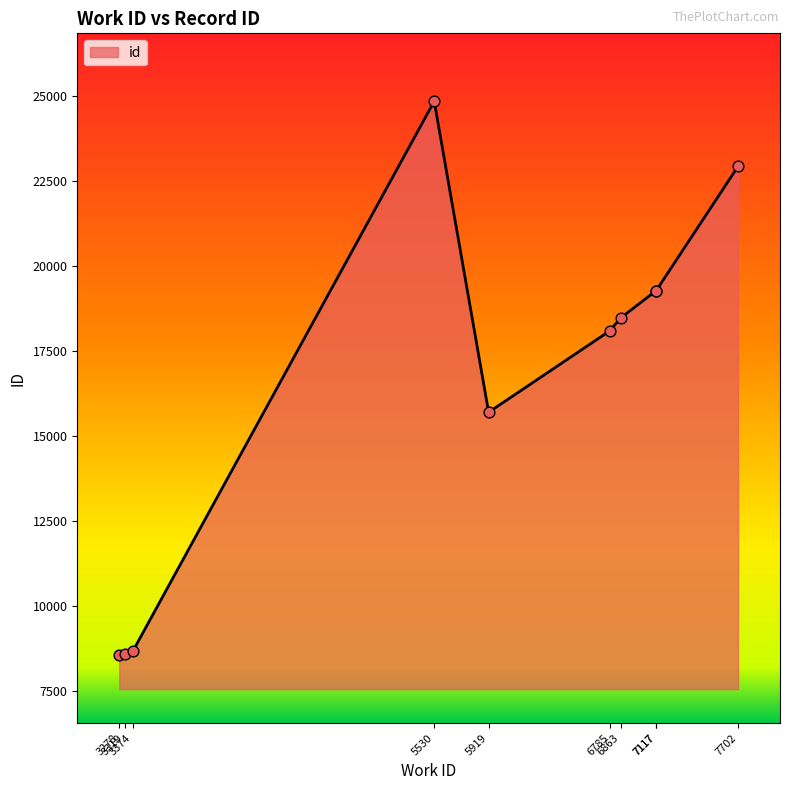

What is the change in value from 3278 to 5919?

+7155